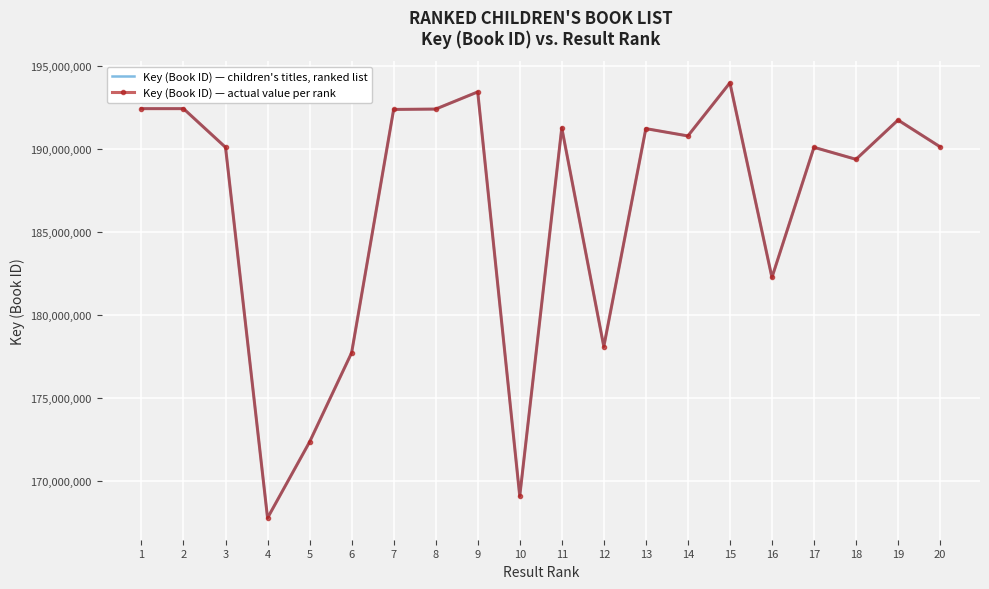

Between 7 and 11, which is larger?

7